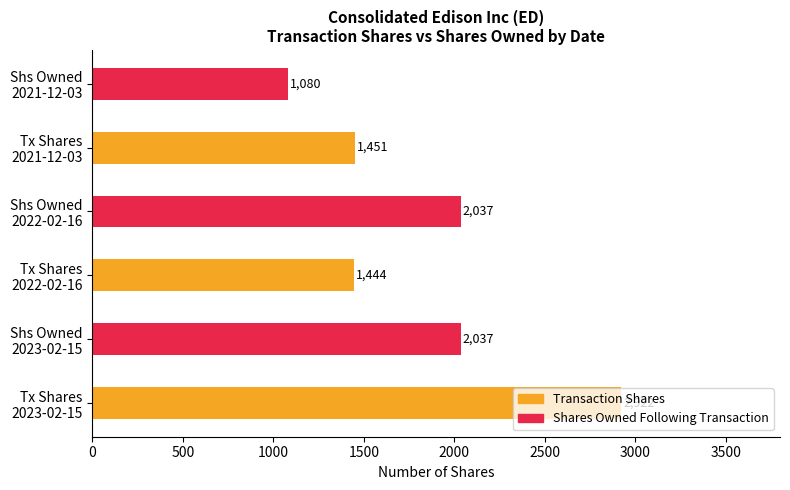

What is the difference between the second highest and second lowest values?

593